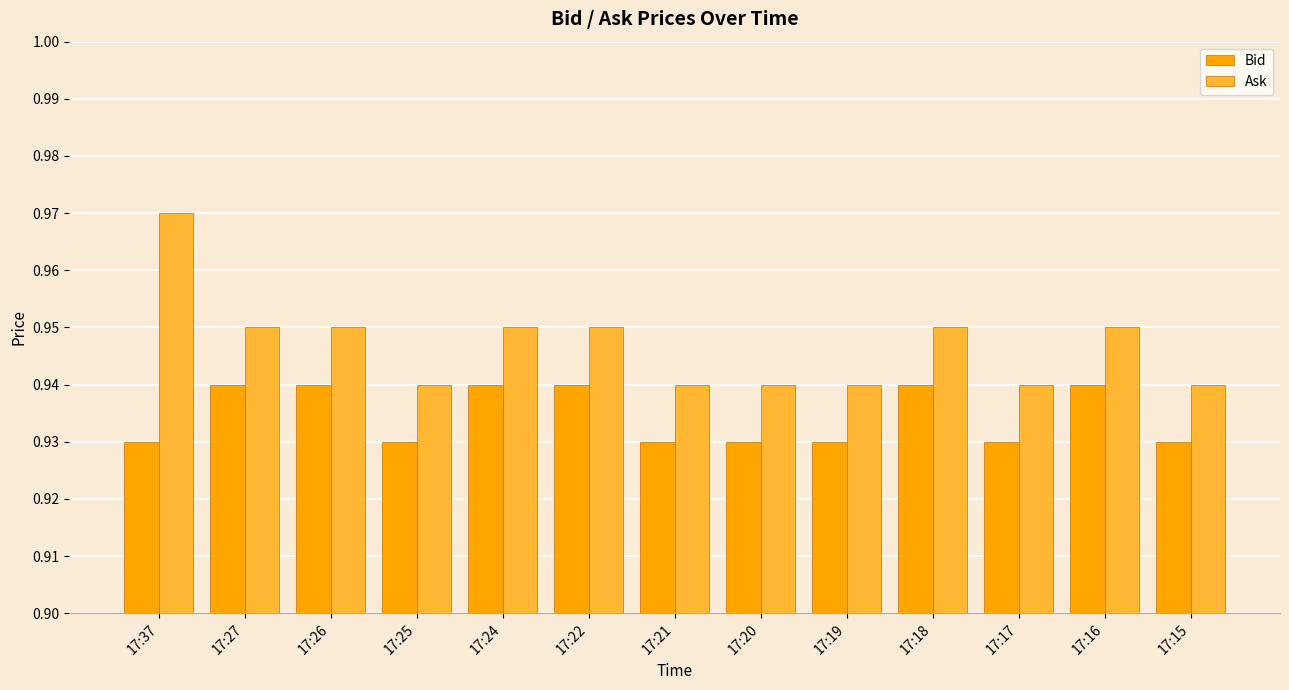

Count the Ask values in the range 0 to 1.

13